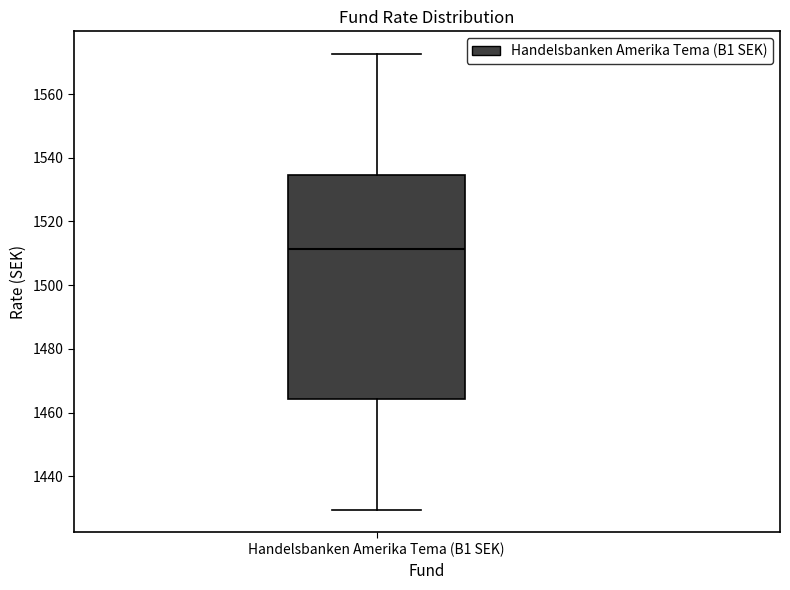

Read this box plot against the y-axis: the position of the median line, the range covered by the box, and the ends of both whiskers. The values are not printed on the chart, so give them approximately, as read against the axis.

median 1512, box 1464 to 1534, whiskers 1430 to 1572